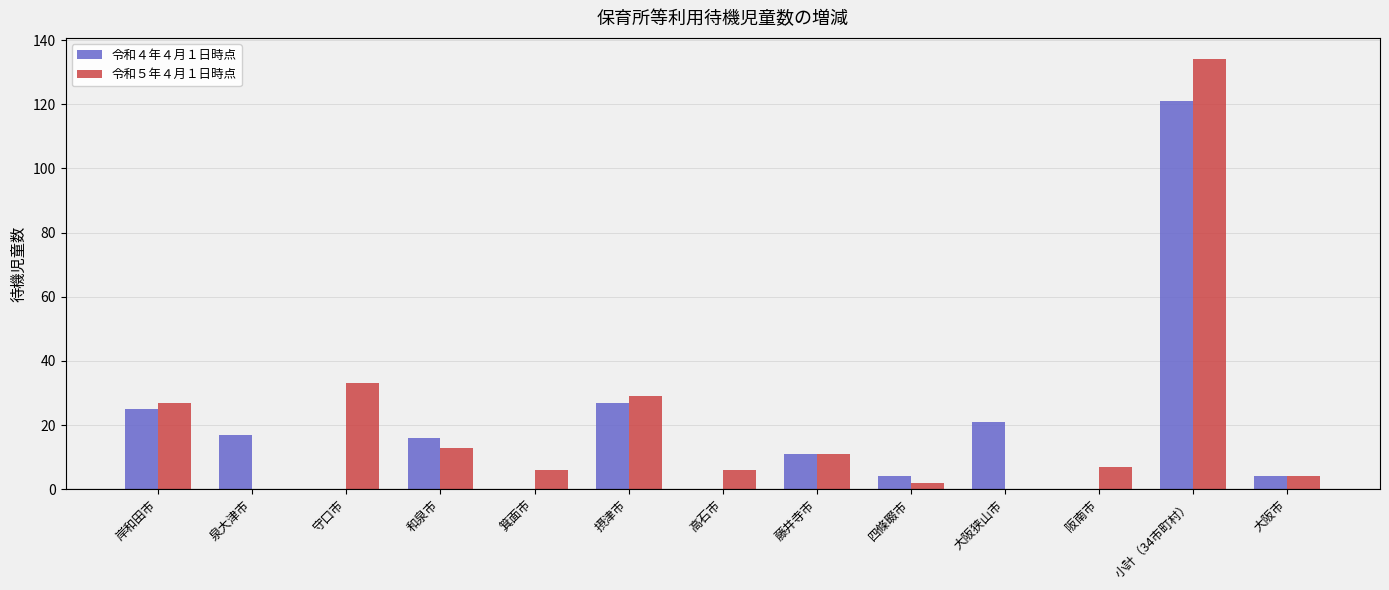

What is the sum of the 令和５年４月１日時点 values at 守口市 and 泉大津市?

33